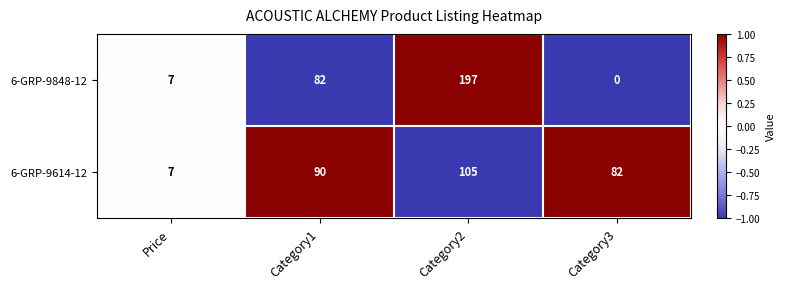

Rank the series at Category1 from lowest to highest value.

6-GRP-9848-12, 6-GRP-9614-12